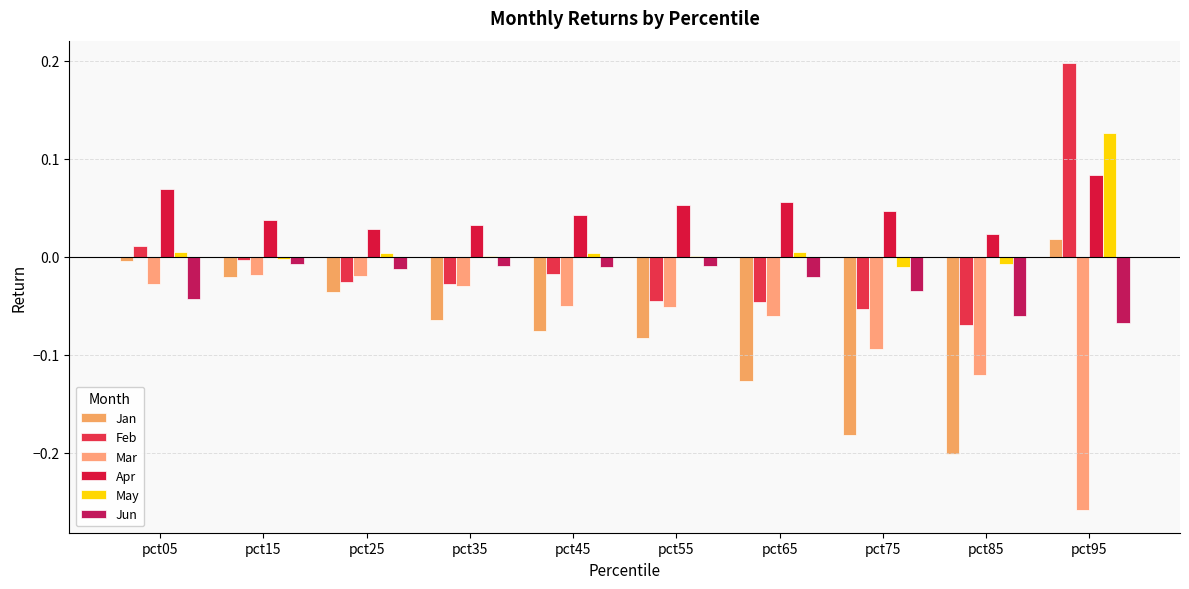

How many distinct data groups are displayed?

6